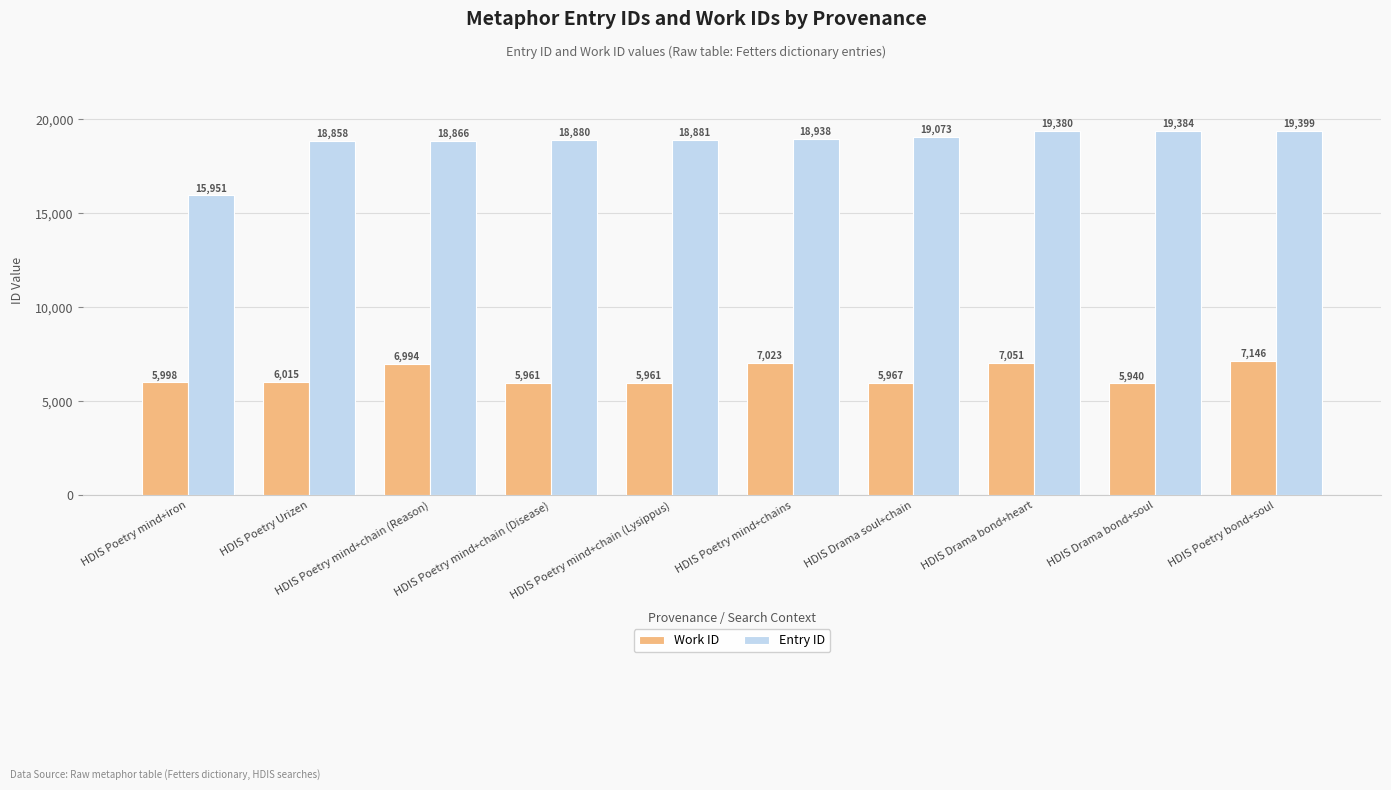

Rank the series by their maximum value, from lowest to highest.

Work ID, Entry ID